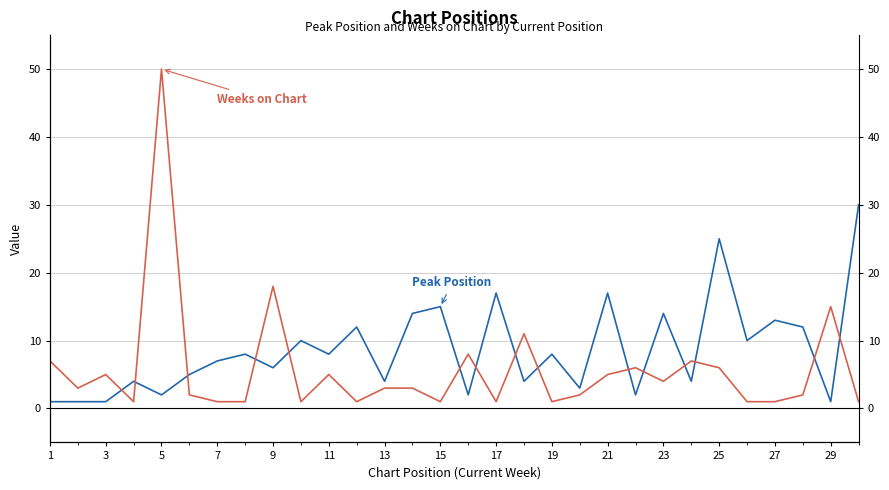

Rank the series by their maximum value, from lowest to highest.

Peak Position, Weeks on Chart